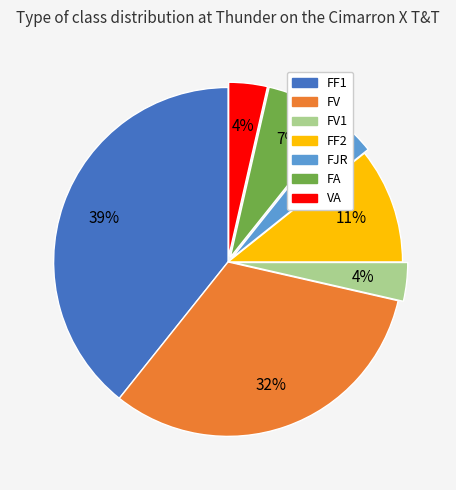

Do FV1 and FA together represent more than half of the pie?

No